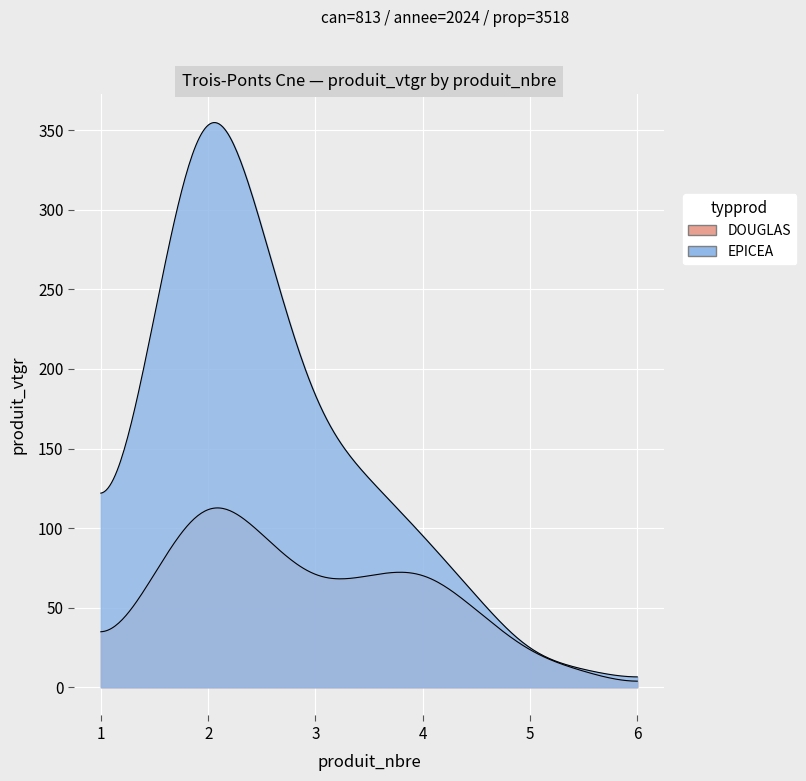

How many series are shown in this chart?

2